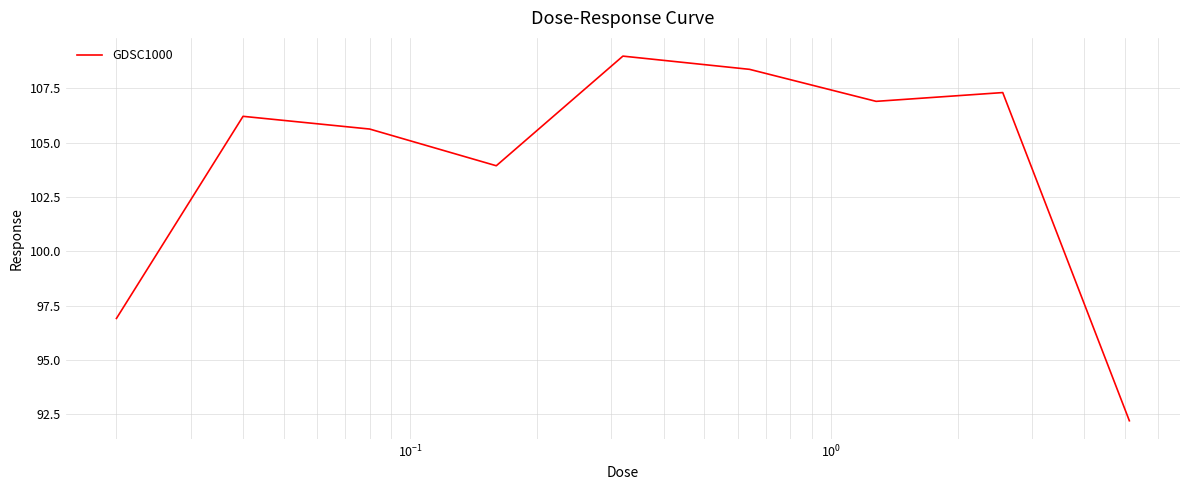

What is the maximum value shown in the chart?

109.0